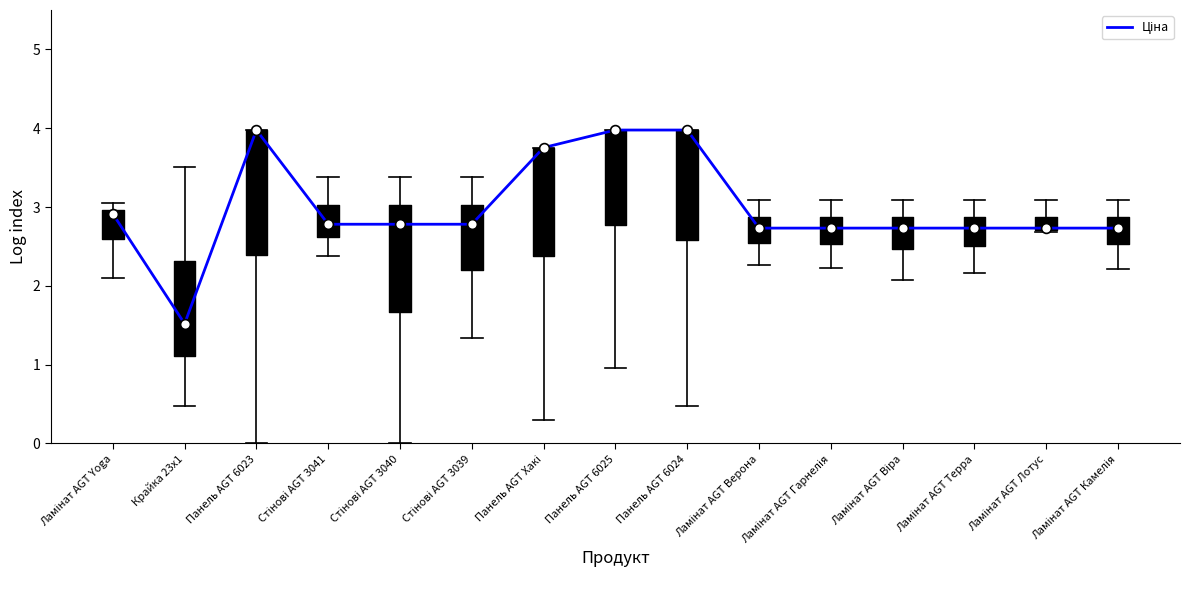

The chart shows a value of 5.6 at Панель AGT 6025. True or false?

False